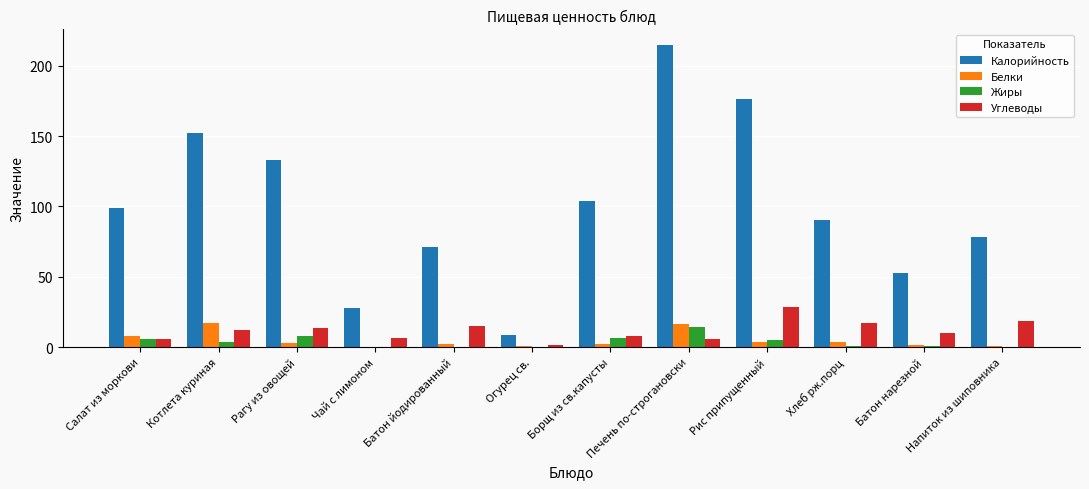

At which label is Белки closest to 8?

Салат из моркови